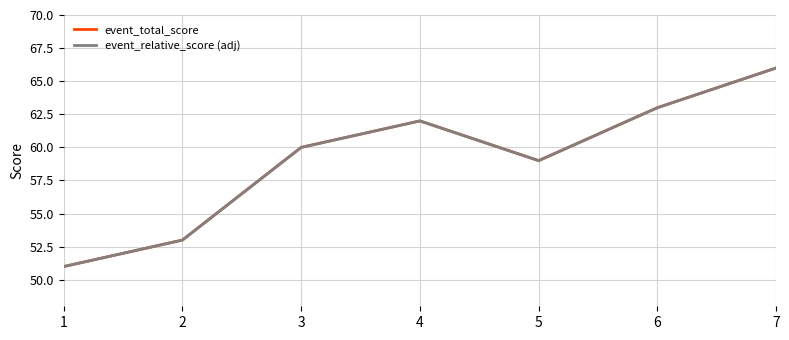

Does the chart have visible grid lines?

Yes